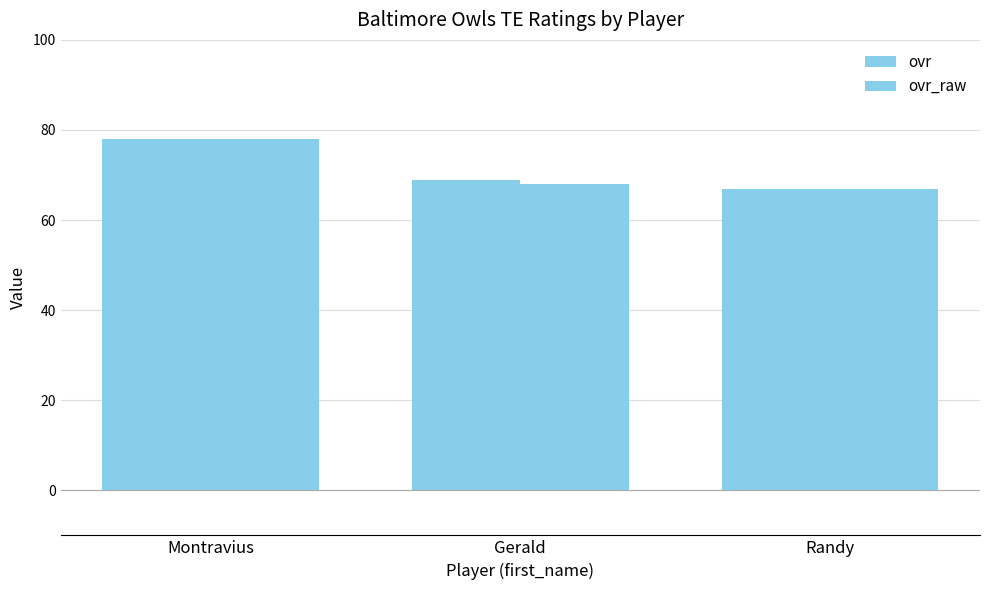

Which series has the widest spread of values?

ovr